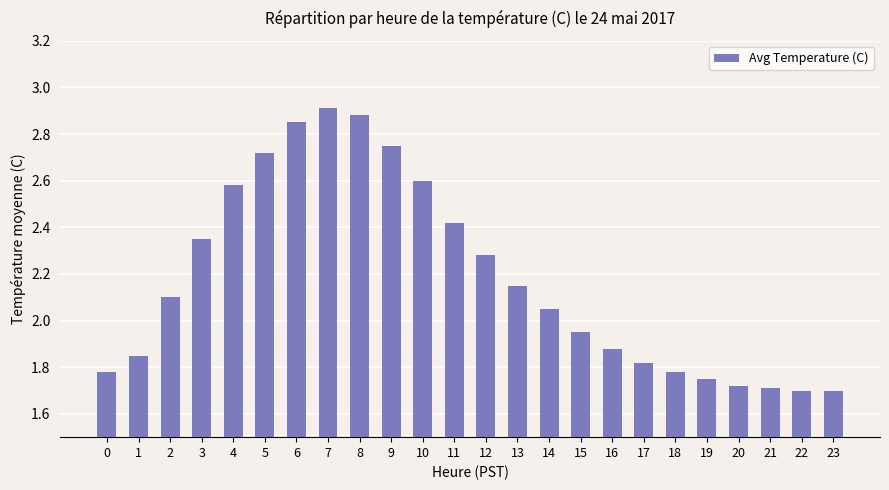

Which has a higher value, 17 or 16?

16